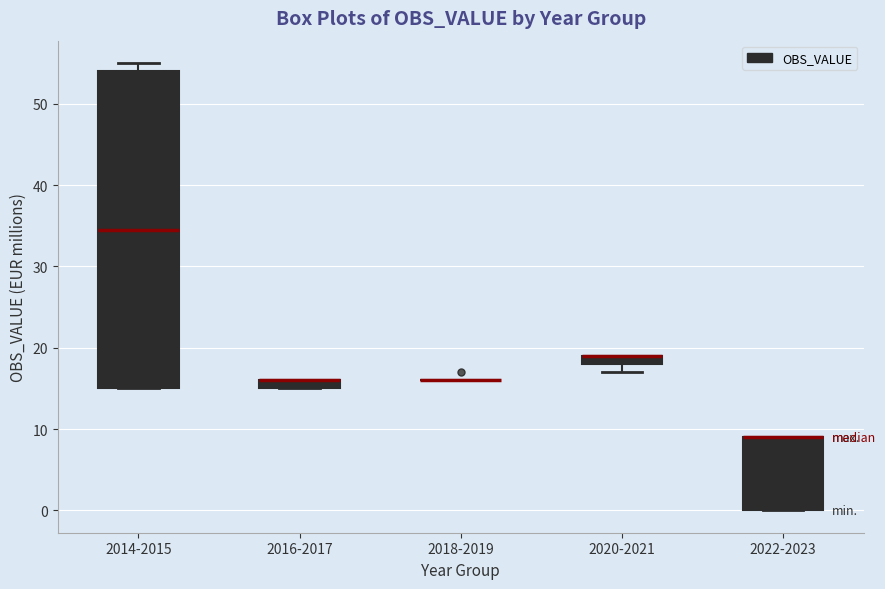

Comparing the boxes themselves (not the whiskers), which one is the tallest?

2014-2015